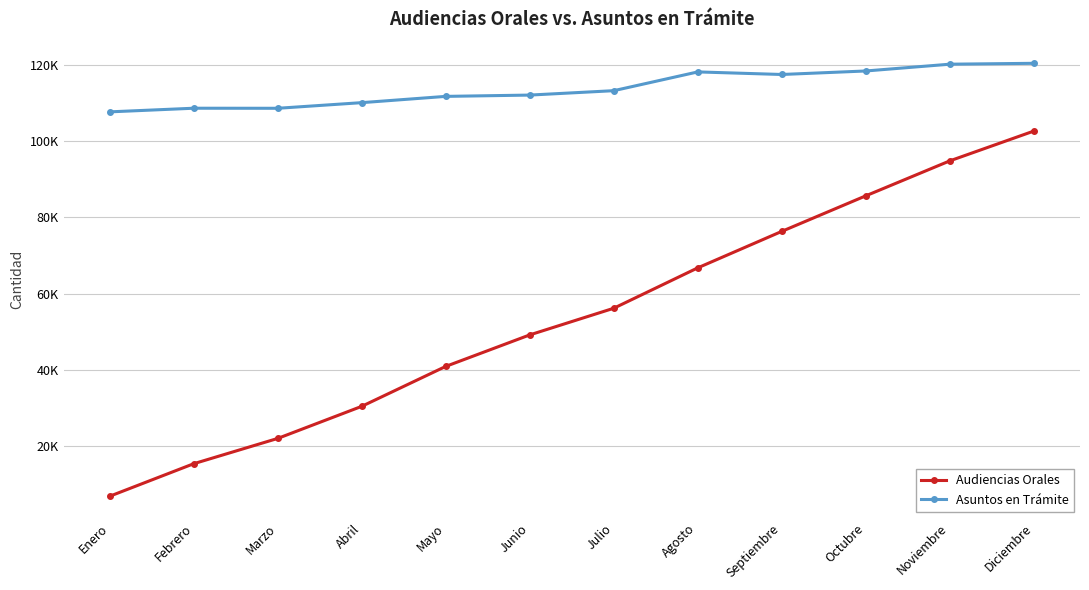

True or false: Asuntos en Trámite and Audiencias Orales intersect in this chart.

False